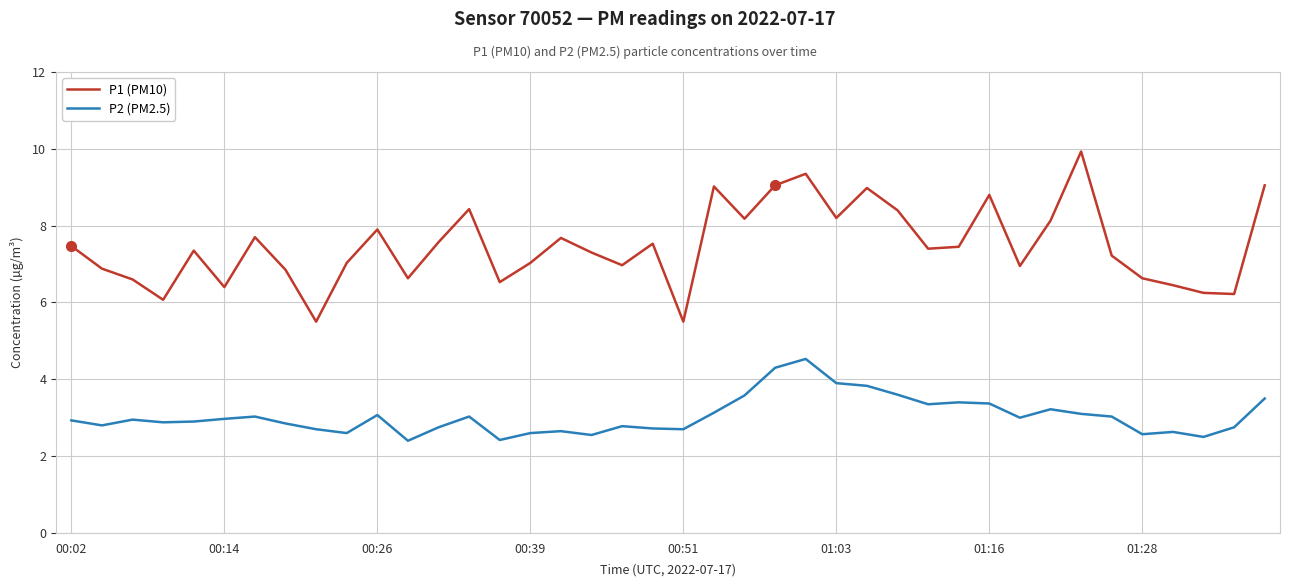

How many categories are shown in the chart?

40